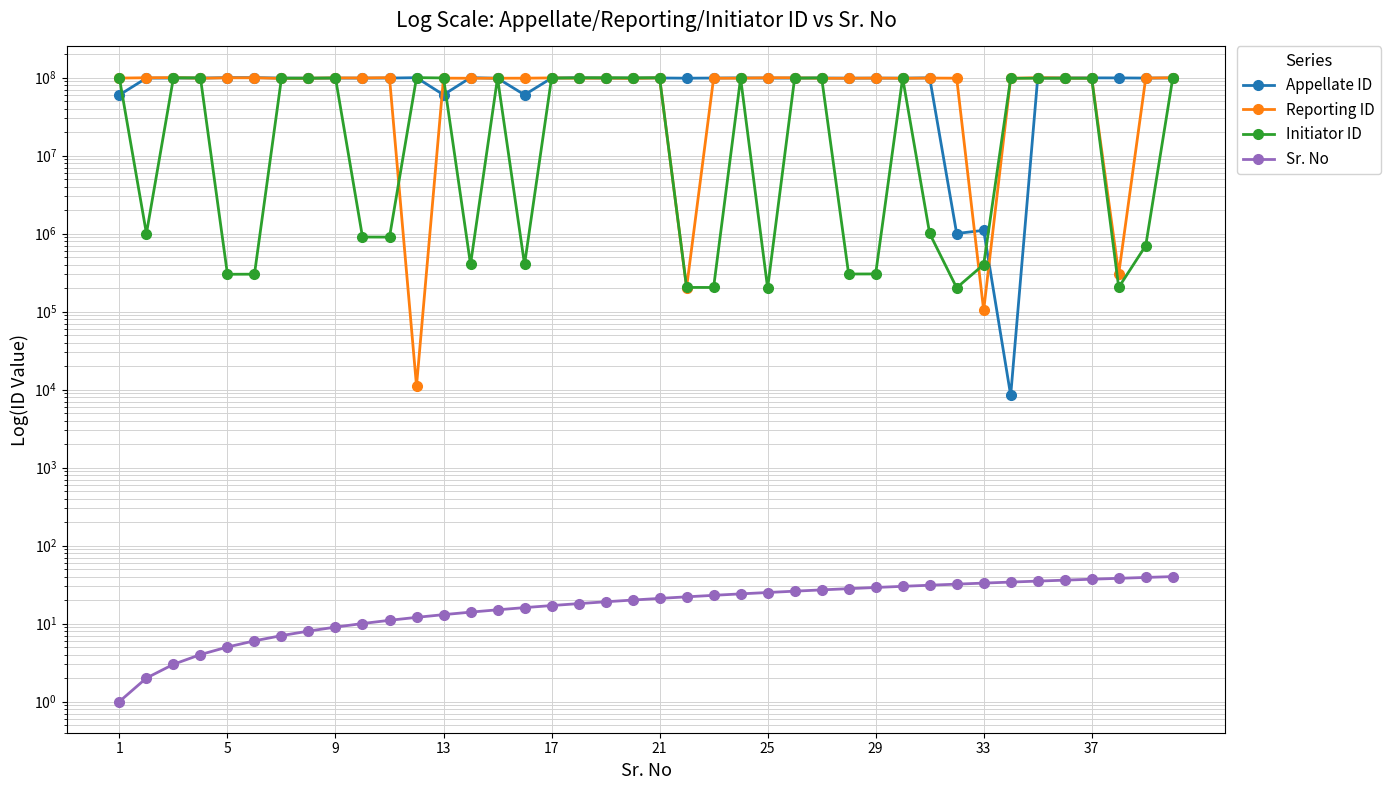

At how many categories does at least one series exceed 74689008?

39